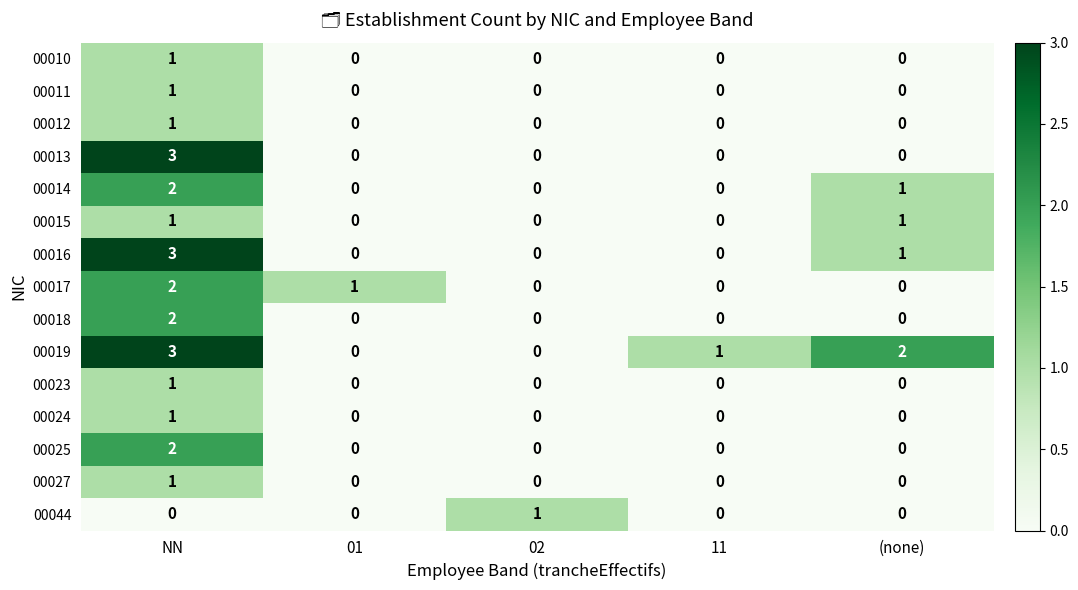

Which series has the largest total across all categories?

00019